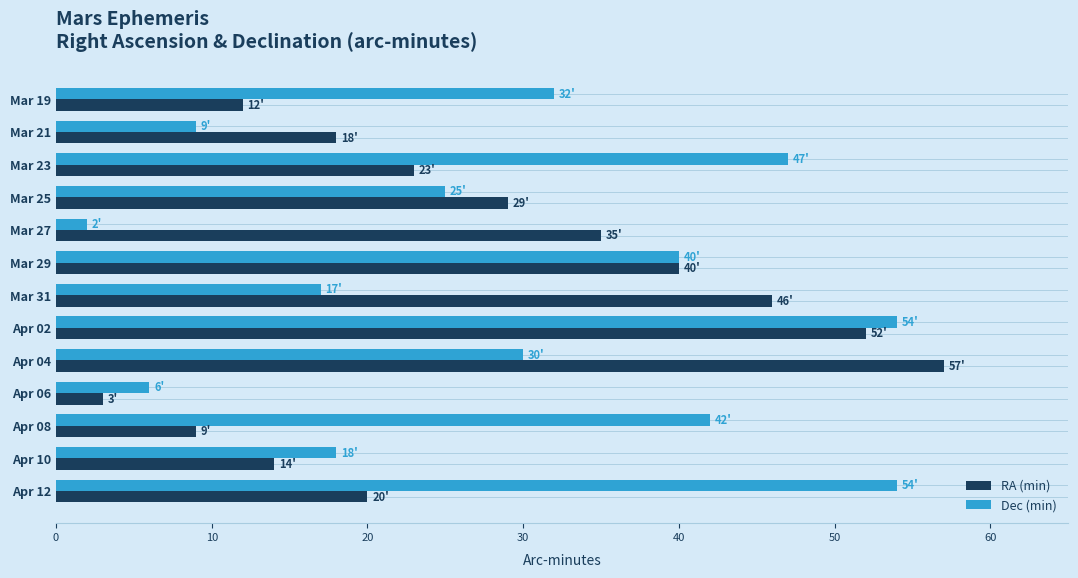

At which category is the sum across all series the highest?

Apr 02